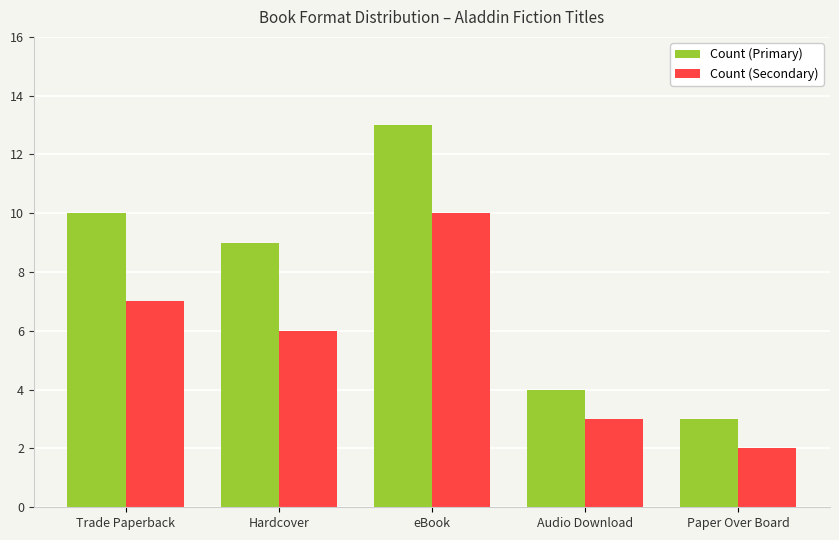

The Count (Secondary) series shows 6 at Hardcover. True or false?

True